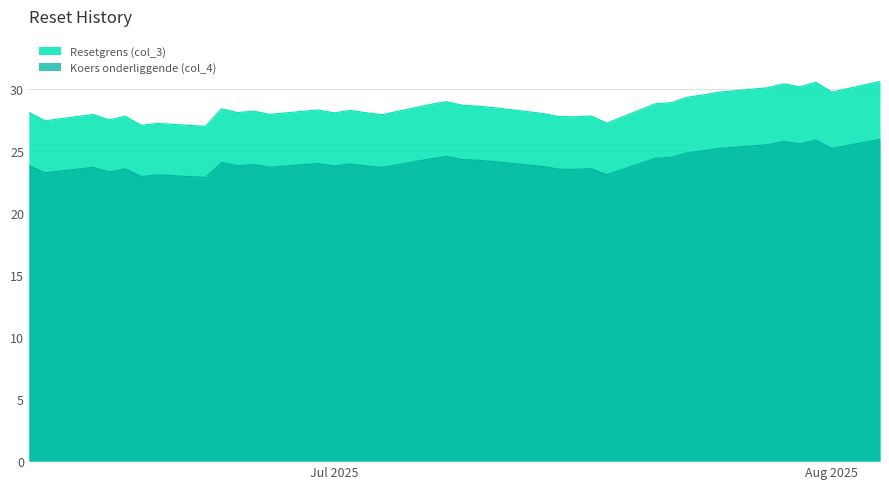

What is the minimum value for Resetgrens (col_3)?

27.0